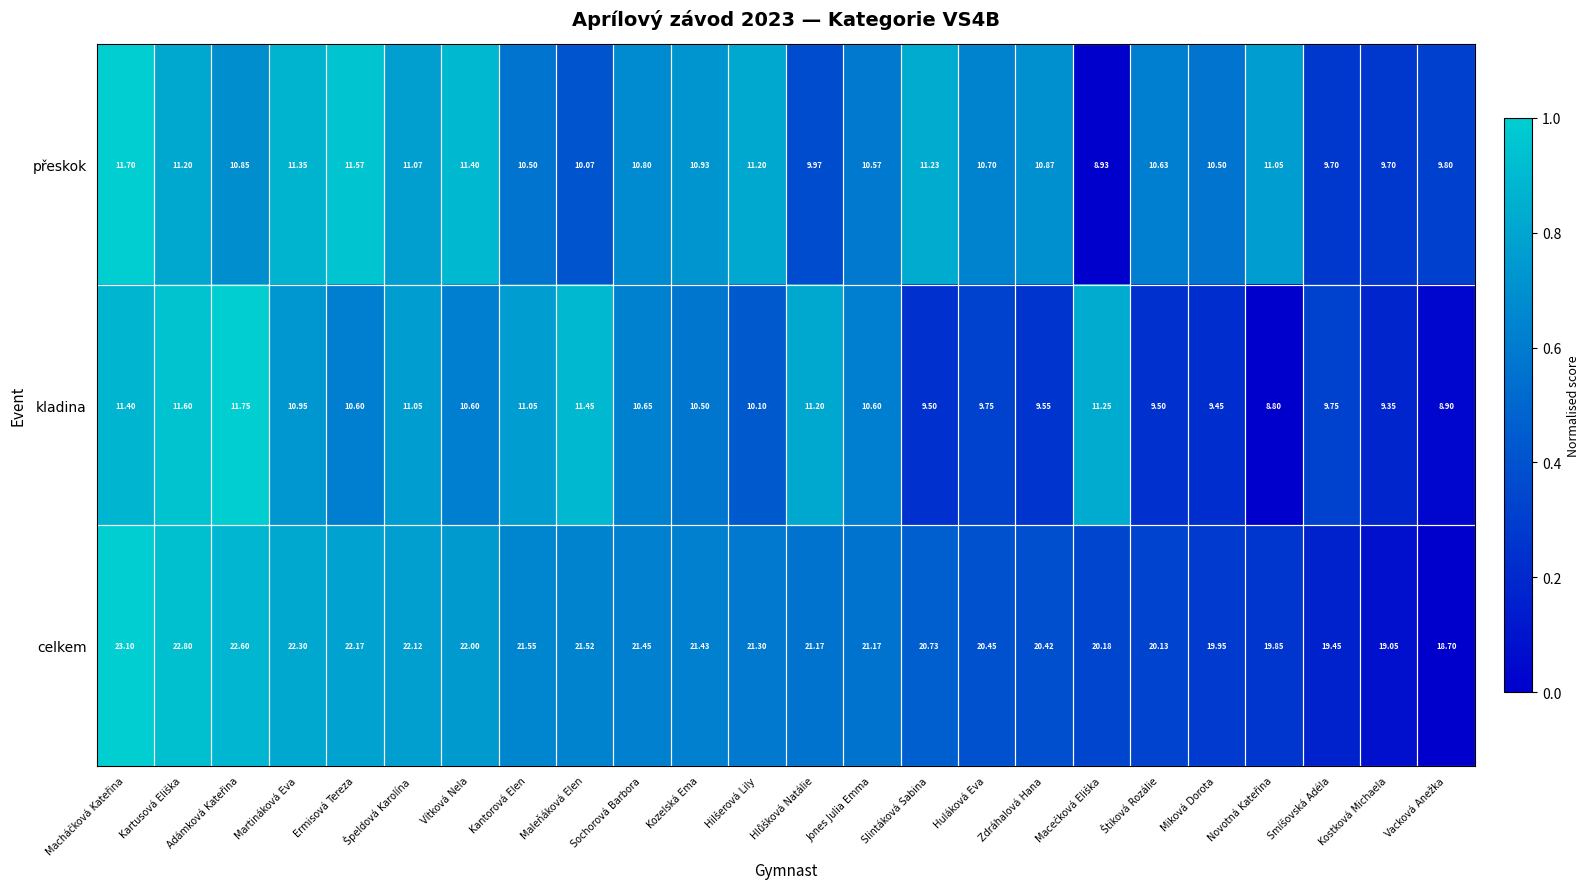

At which category is the sum across all series the highest?

Macháčková Kateřina